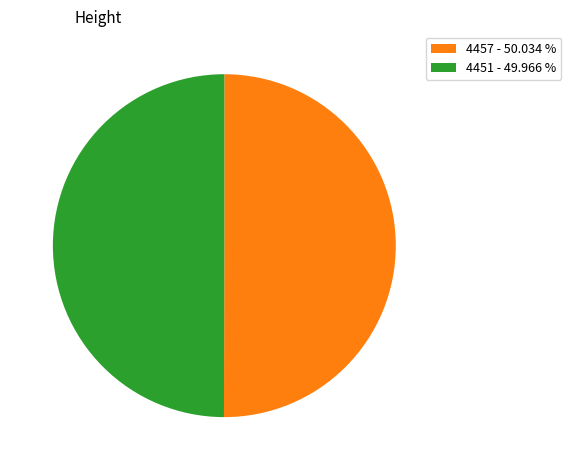

True or false: 4457 accounts for 64% of the total.

False